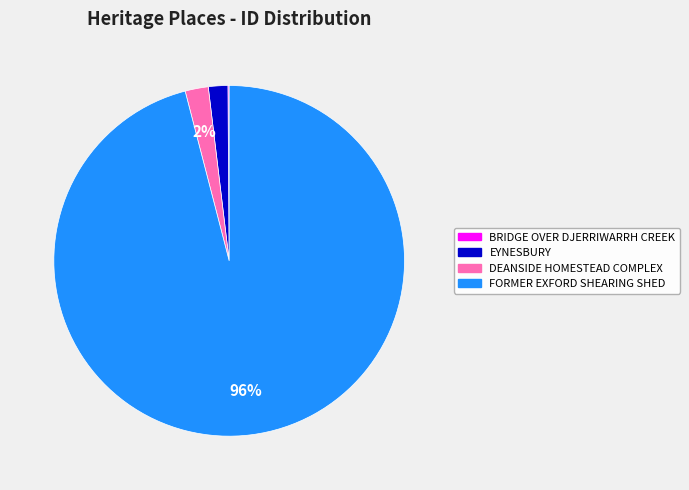

To the nearest percent, what is the average slice percentage?

25%